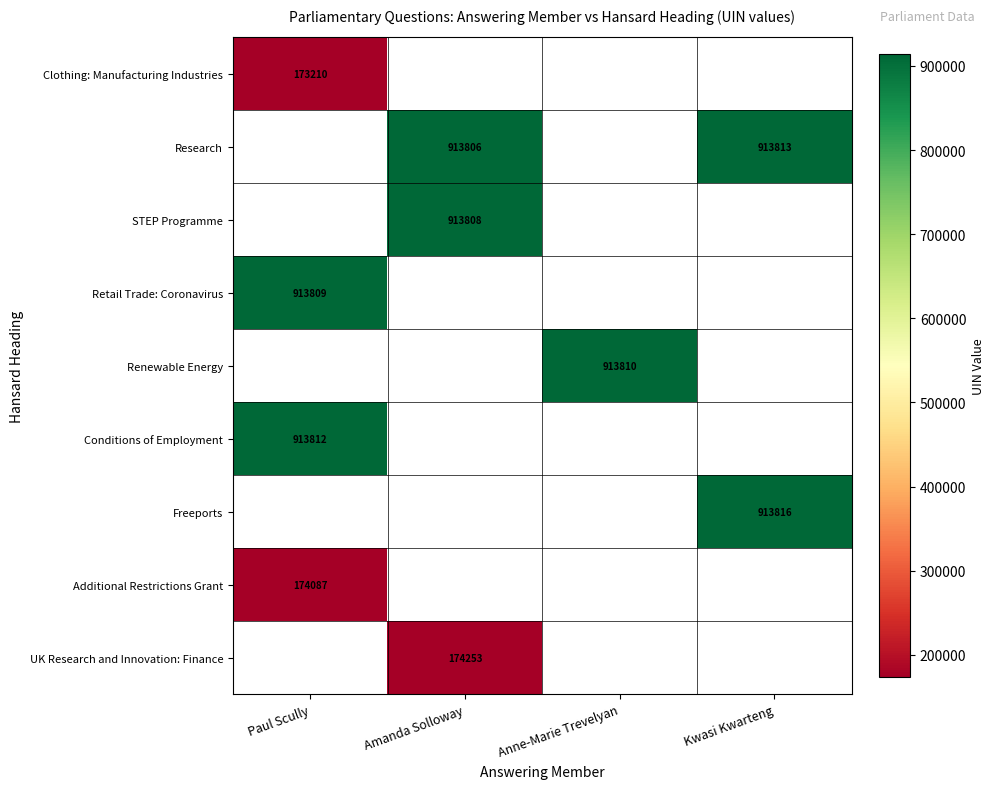

The value of Research at Amanda Solloway is 913806. True or false?

True